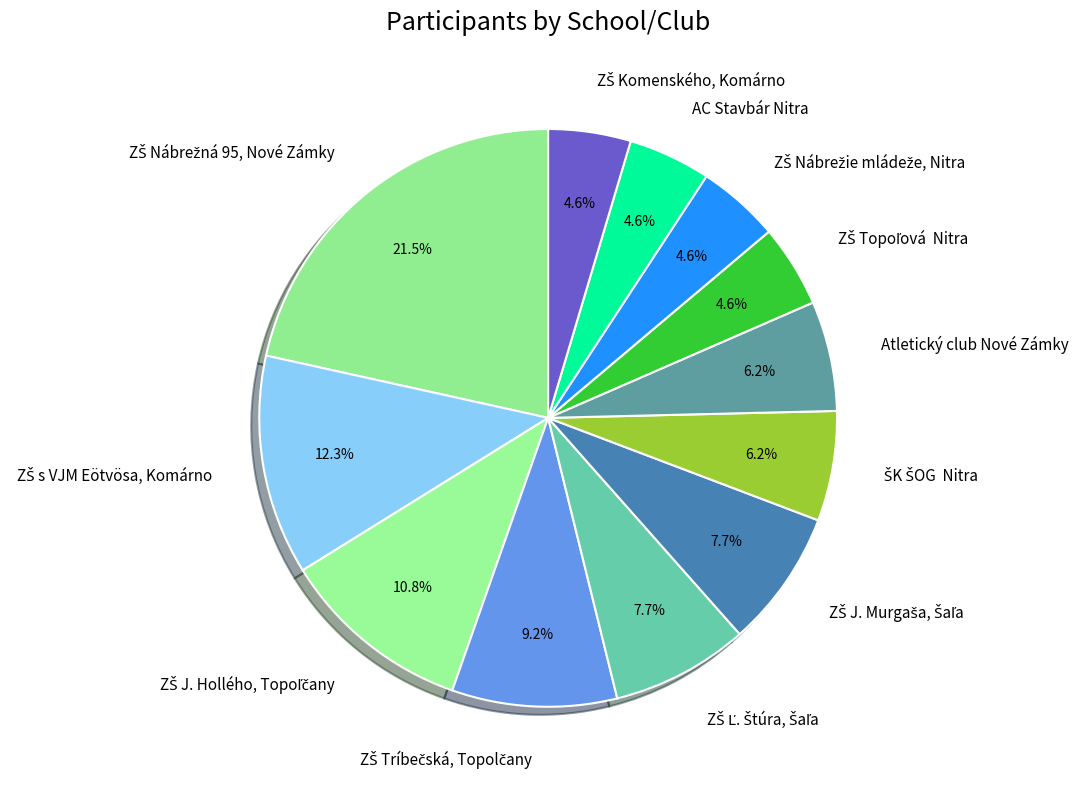

Is there a majority slice in this chart?

No